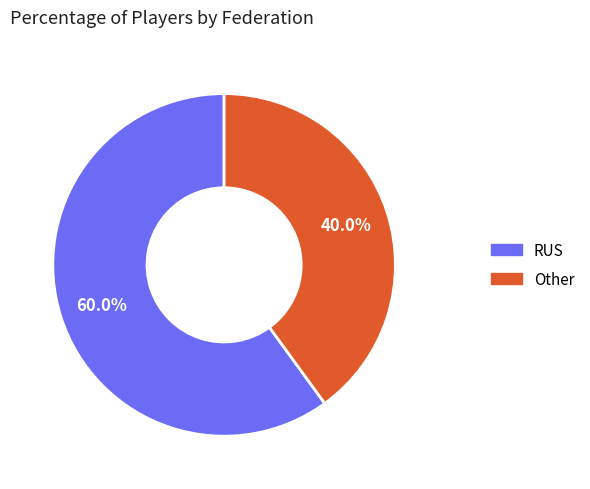

What is the largest slice in the pie chart?

RUS